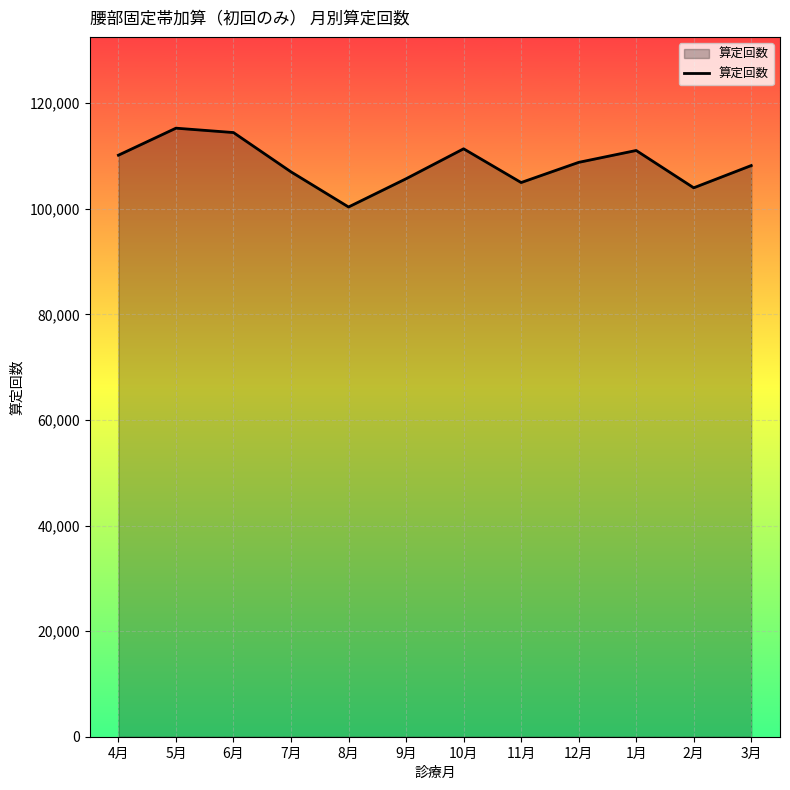

Is it true that the value at 11月 is 104954?

True